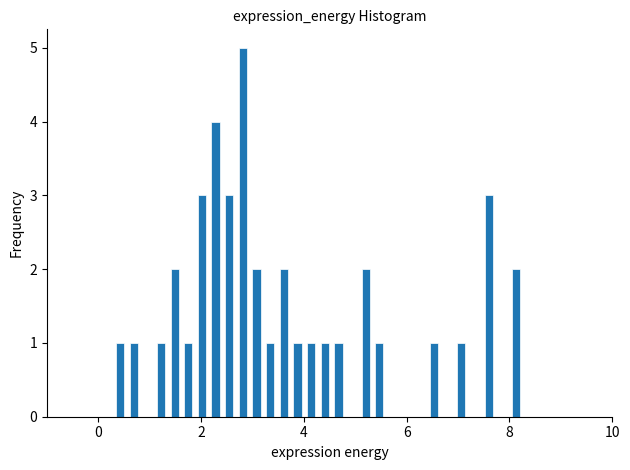

Read against the x-axis, roughly where is the centre of the tallest bar?

2.8